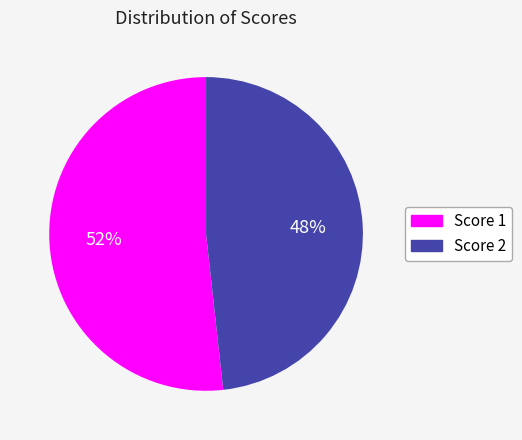

What is the ratio of the value at Score 2 to the value at Score 1?

0.9